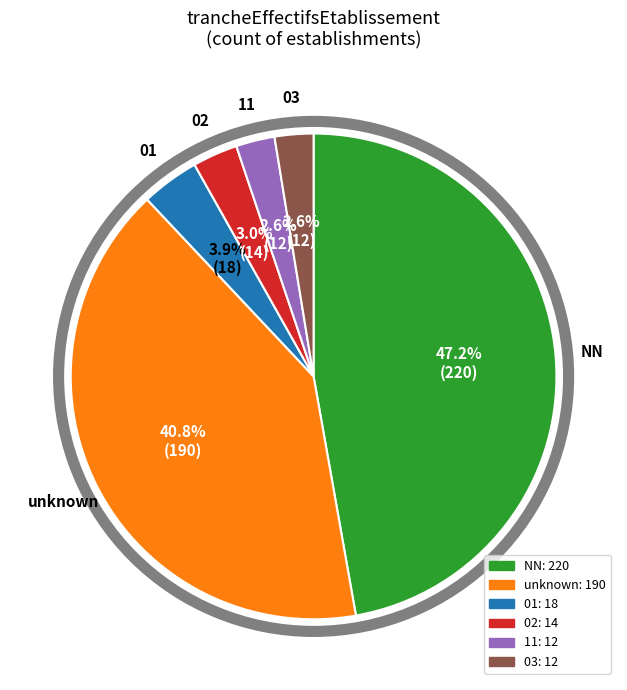

Does any single category account for the majority?

No